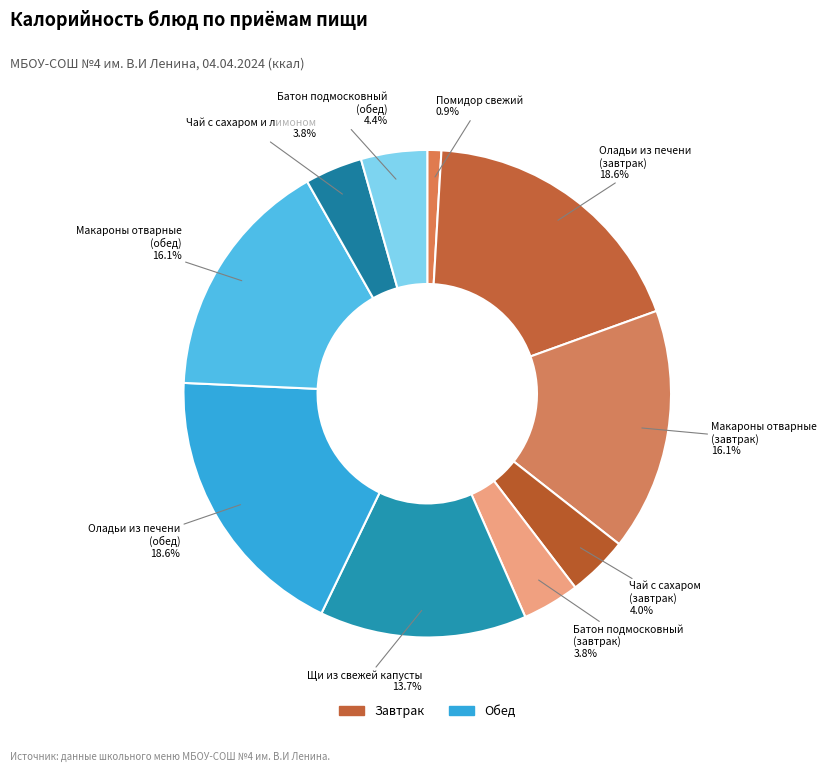

Which category has the smallest portion of the pie?

Помидор свежий